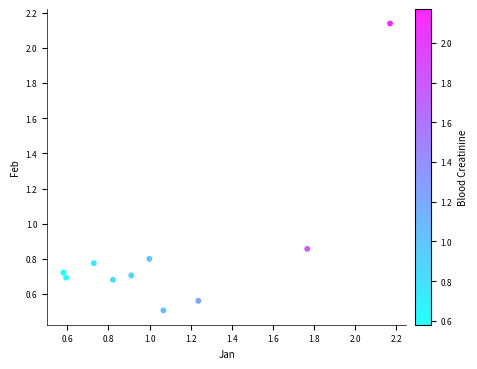

What is the average X value?

1.1